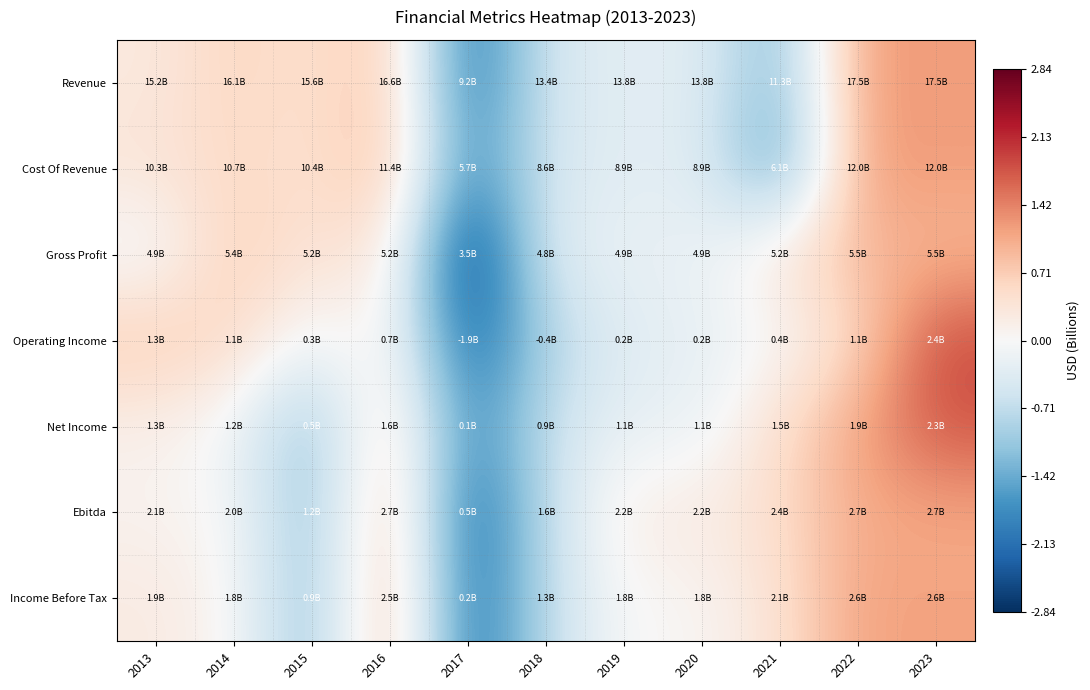

What is the smallest value displayed?

-2.8